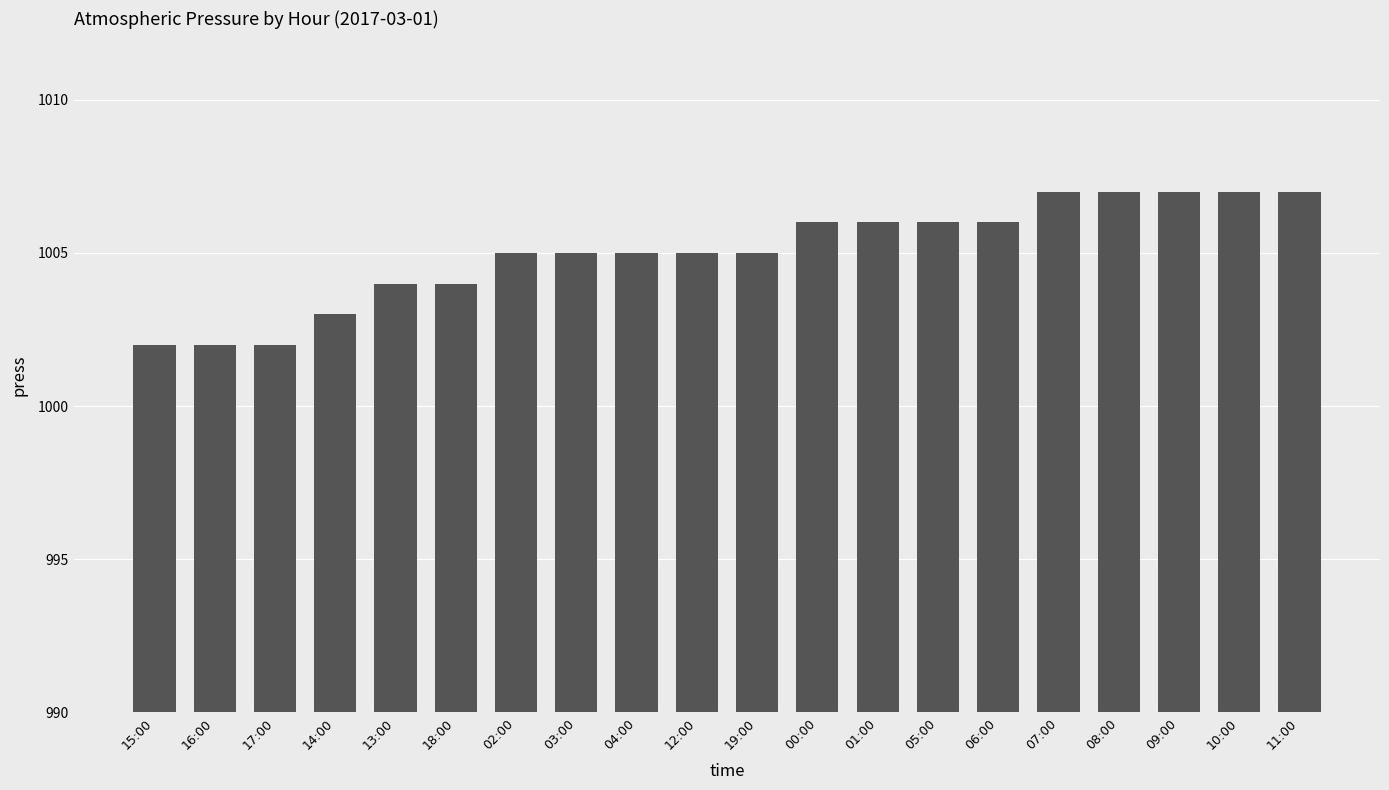

Reading right to left, extract all data points from this chart.

1007	1007	1007	1007	1007	1006	1006	1006	1006	1005	1005	1005	1005	1005	1004	1004	1003	1002	1002	1002